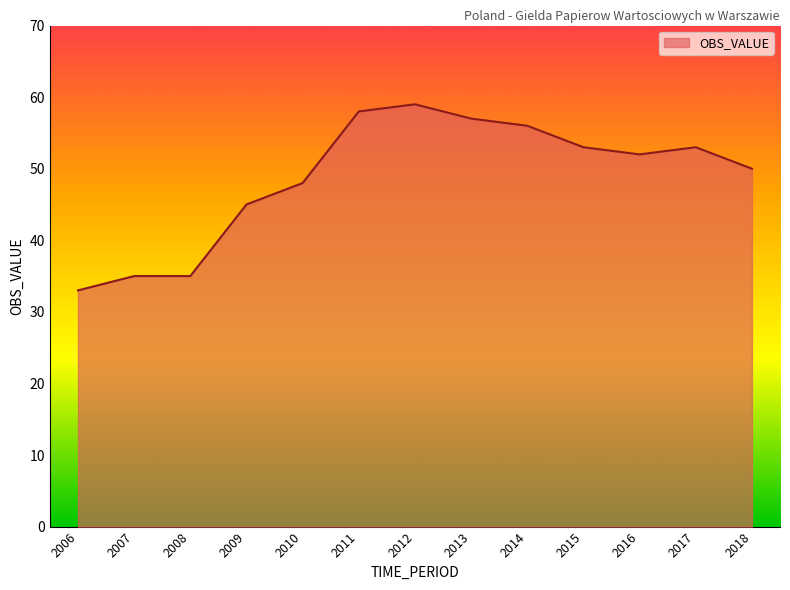

What is the approximate value at 2008, to the nearest 10?

40